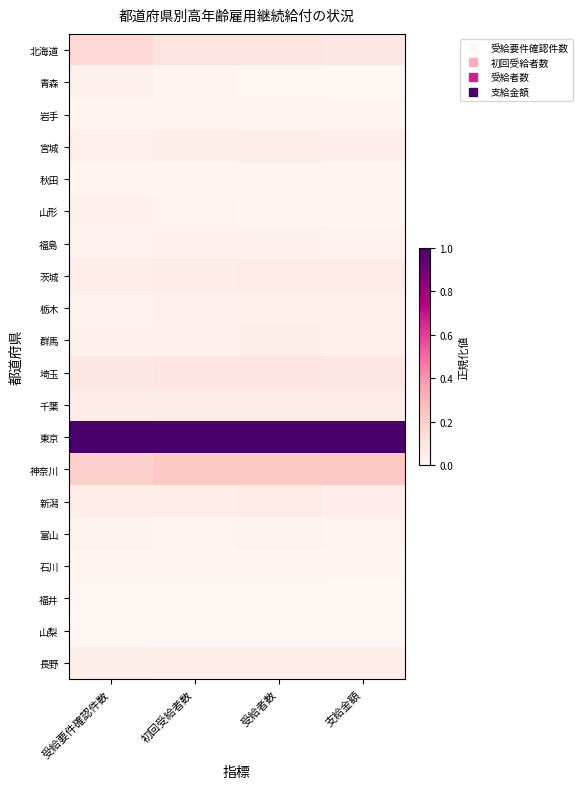

At 受給者数, list the series in order from largest to smallest.

東京, 神奈川, 北海道, 埼玉, 千葉, 茨城, 新潟, 長野, 宮城, 群馬, 栃木, 福島, 富山, 岩手, 山形, 石川, 秋田, 青森, 福井, 山梨